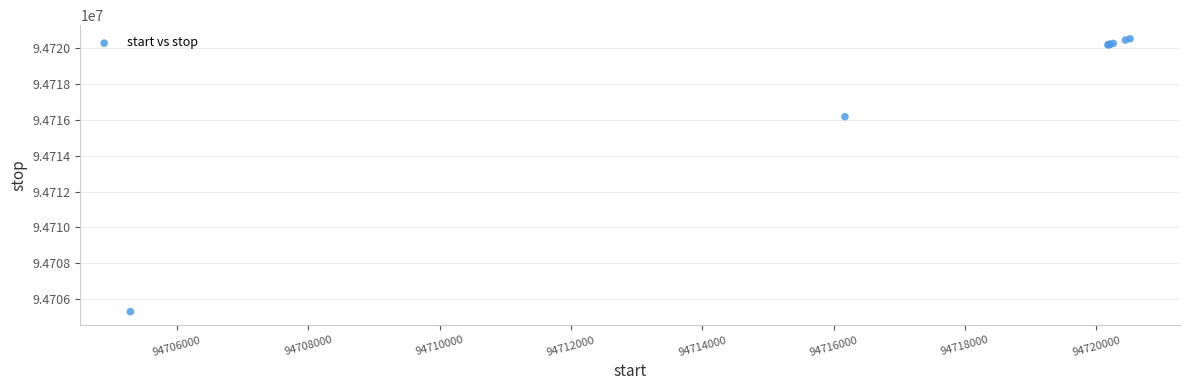

What Y value in the scatter plot is closest to 94712911?

94716174